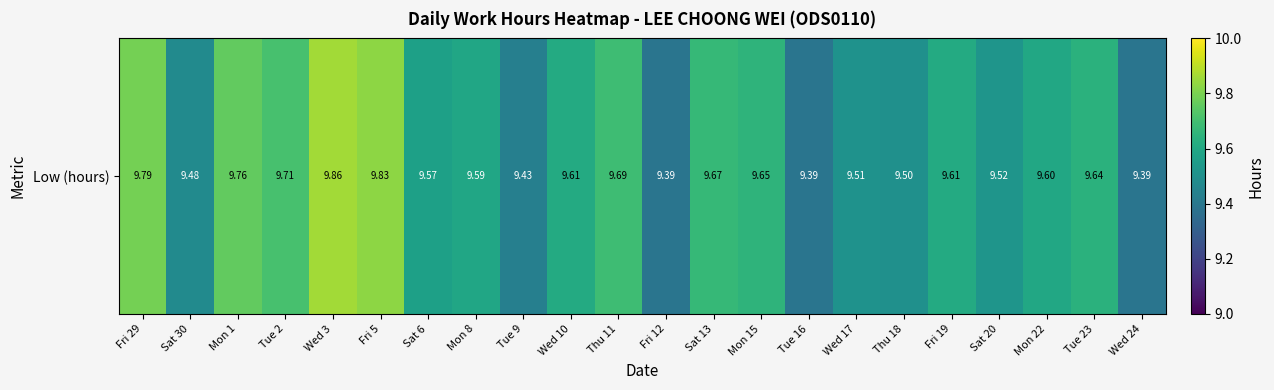

At which label is the value closest to 9?

Fri 12